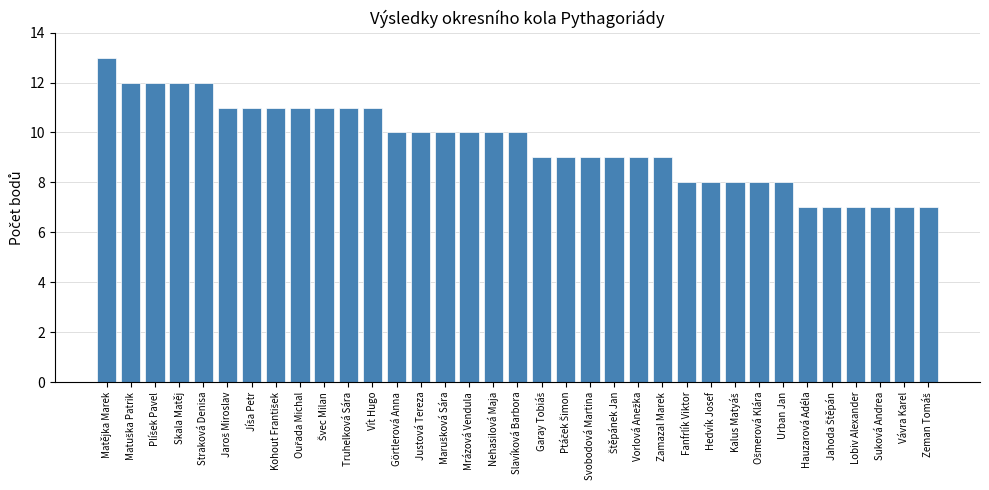

Between Matějka Marek and Vít Hugo, which is larger?

Matějka Marek